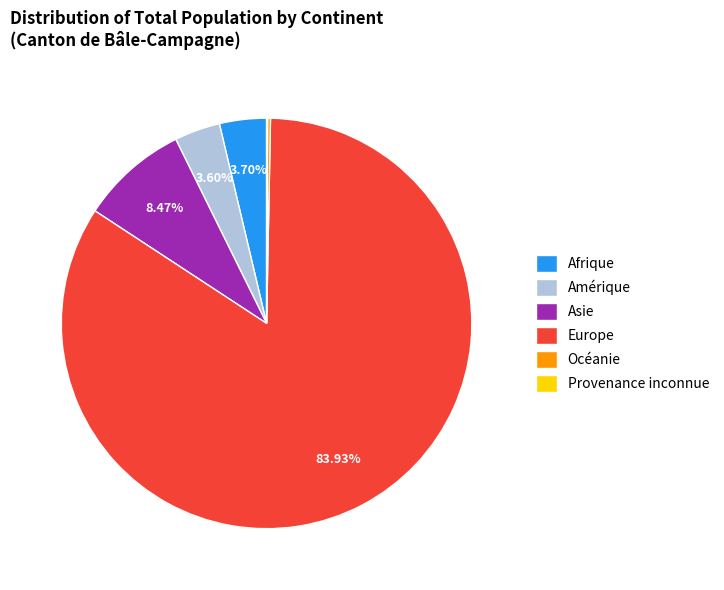

Is the sum of Asie and Amérique greater than half?

No